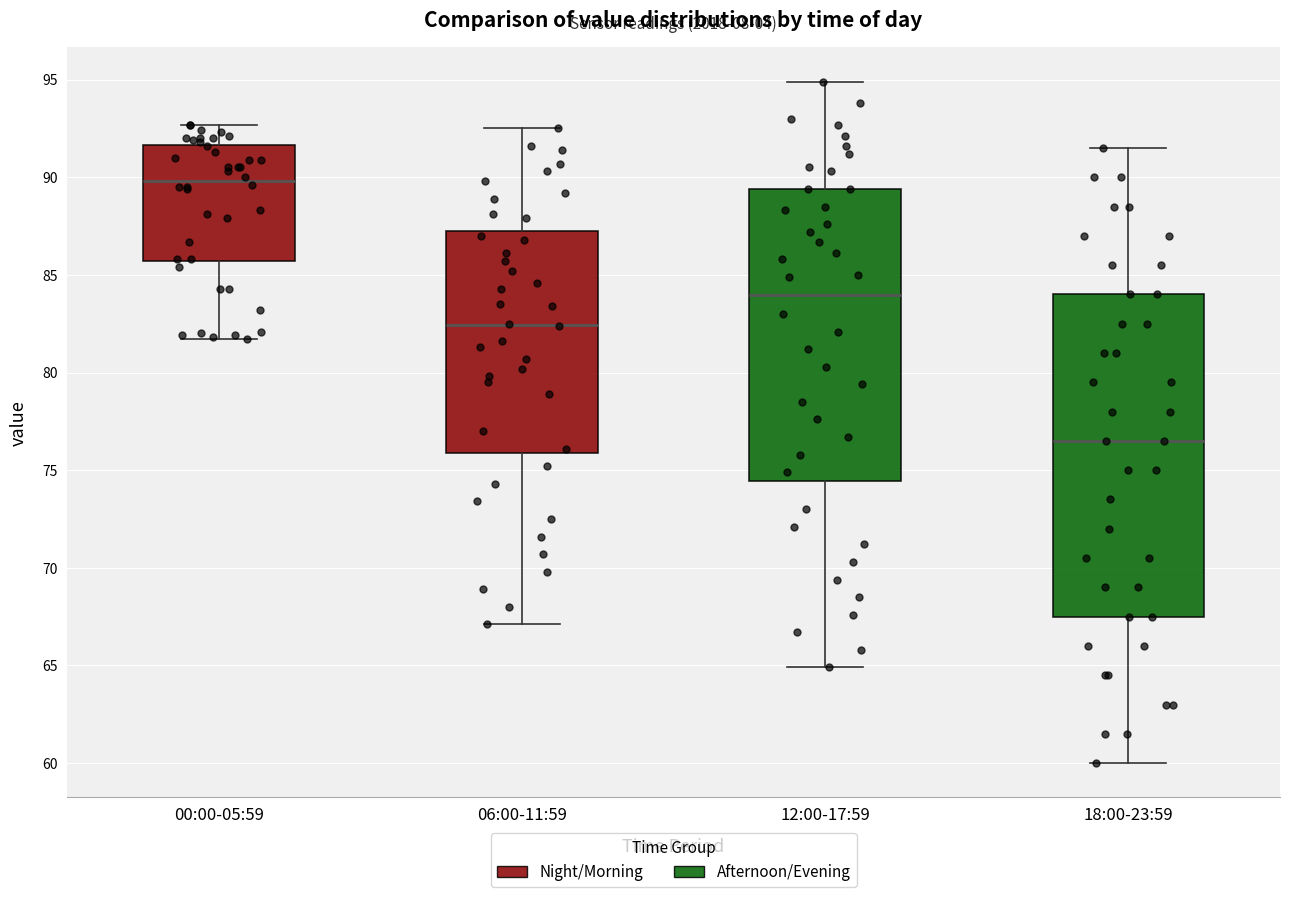

Where is the lower edge of the box for 06:00-11:59 on the y-axis? The values are not printed on the chart, so give them approximately, as read against the axis.

76.0